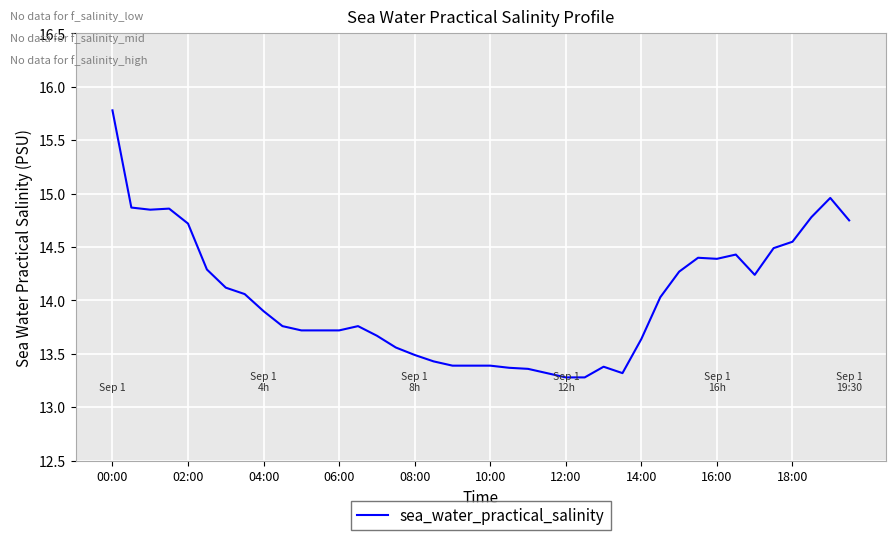

What is the minimum value shown in the chart?

13.3